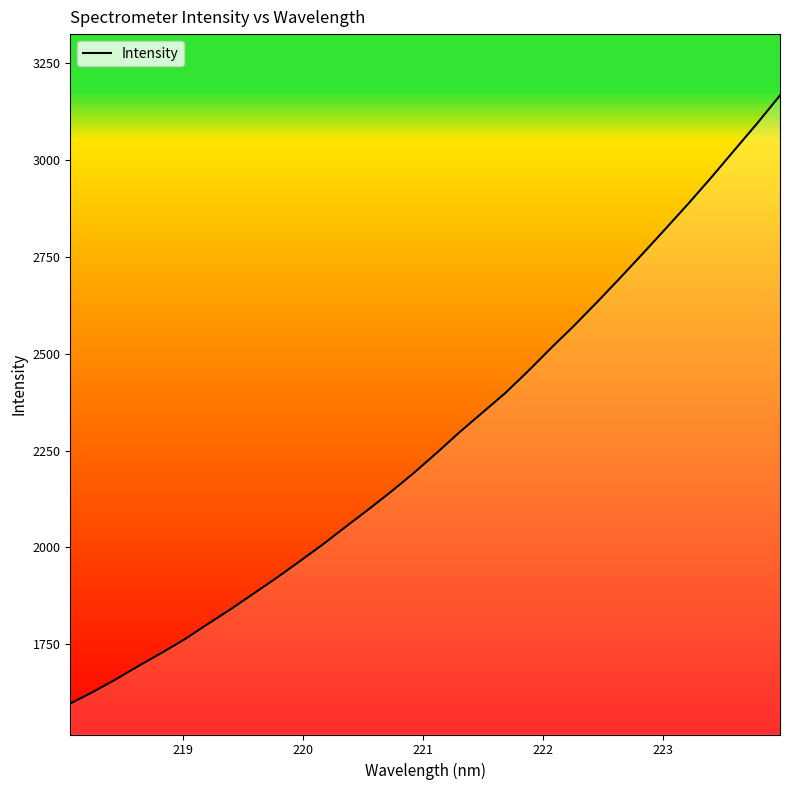

Reading left to right, what are all the values shown in this chart?

1596.2	1626.7	1659.4	1694.2	1727.7	1762.7	1801.8	1840.0	1880.5	1920.9	1963.3	2006.4	2052.1	2097.2	2143.5	2192.3	2244.2	2297.6	2348.3	2398.9	2455.8	2515.3	2572.7	2633.2	2695.3	2758.7	2823.1	2888.2	2955.7	3025.5	3095.0	3167.3